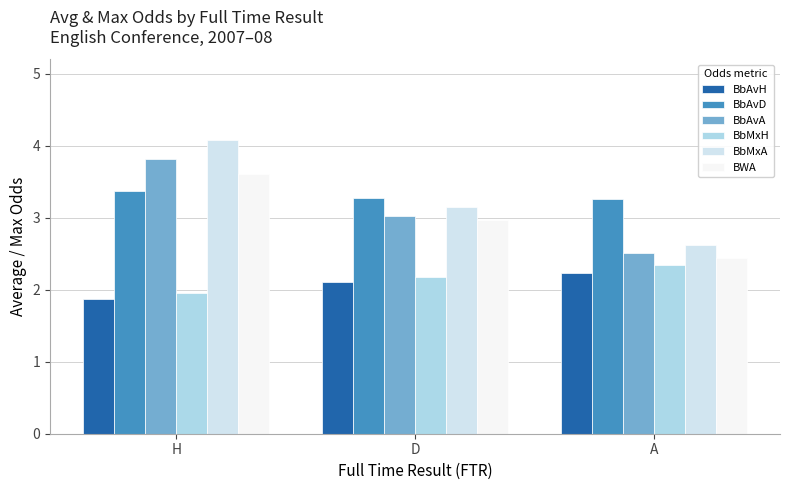

What is the total value across all series at H?

18.7